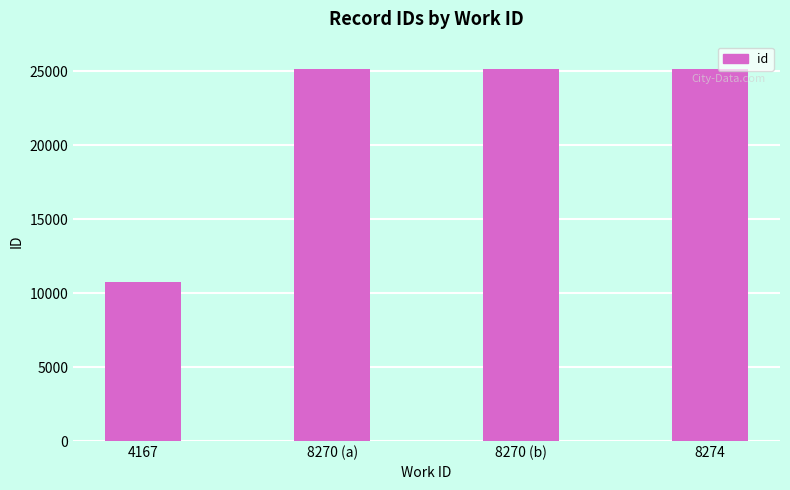

Is it true that the value at 8274 is 25185?

True